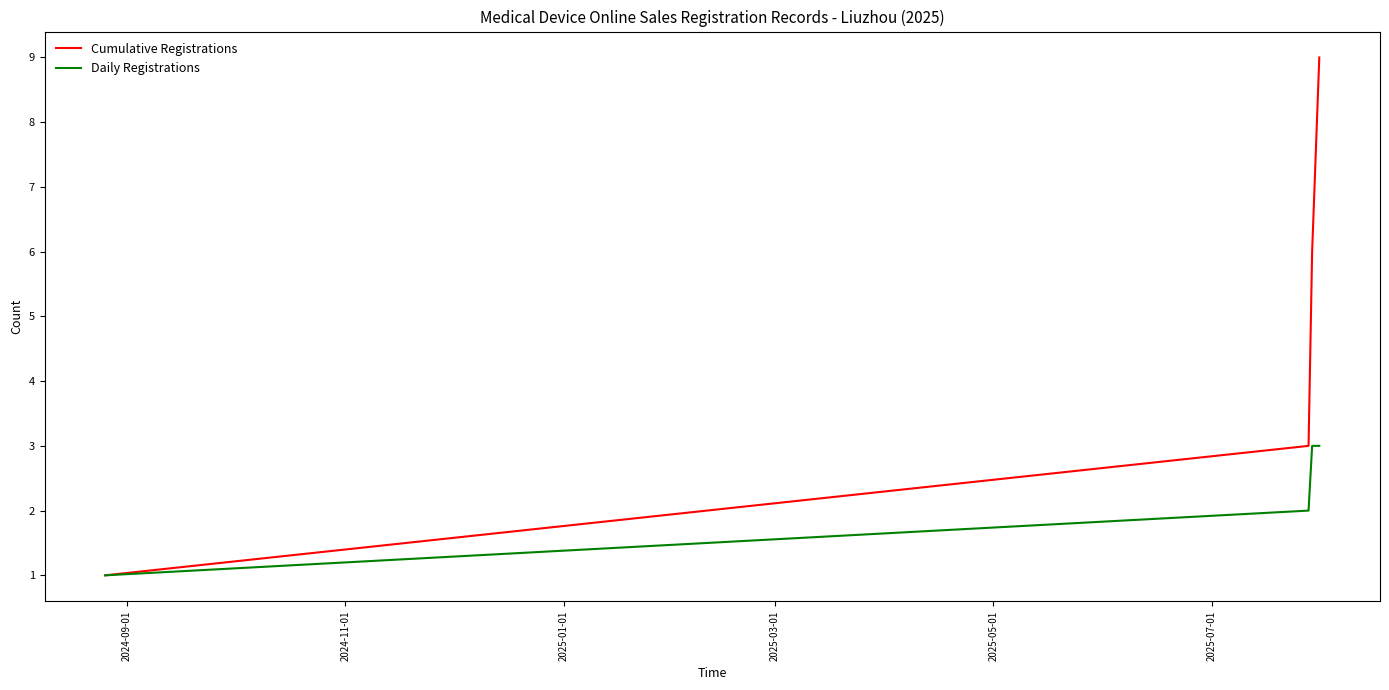

How many Cumulative Registrations values are between 3 and 9?

3